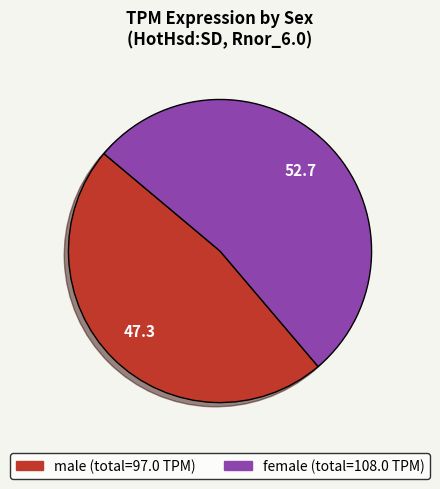

What is the smallest slice in the pie chart?

male